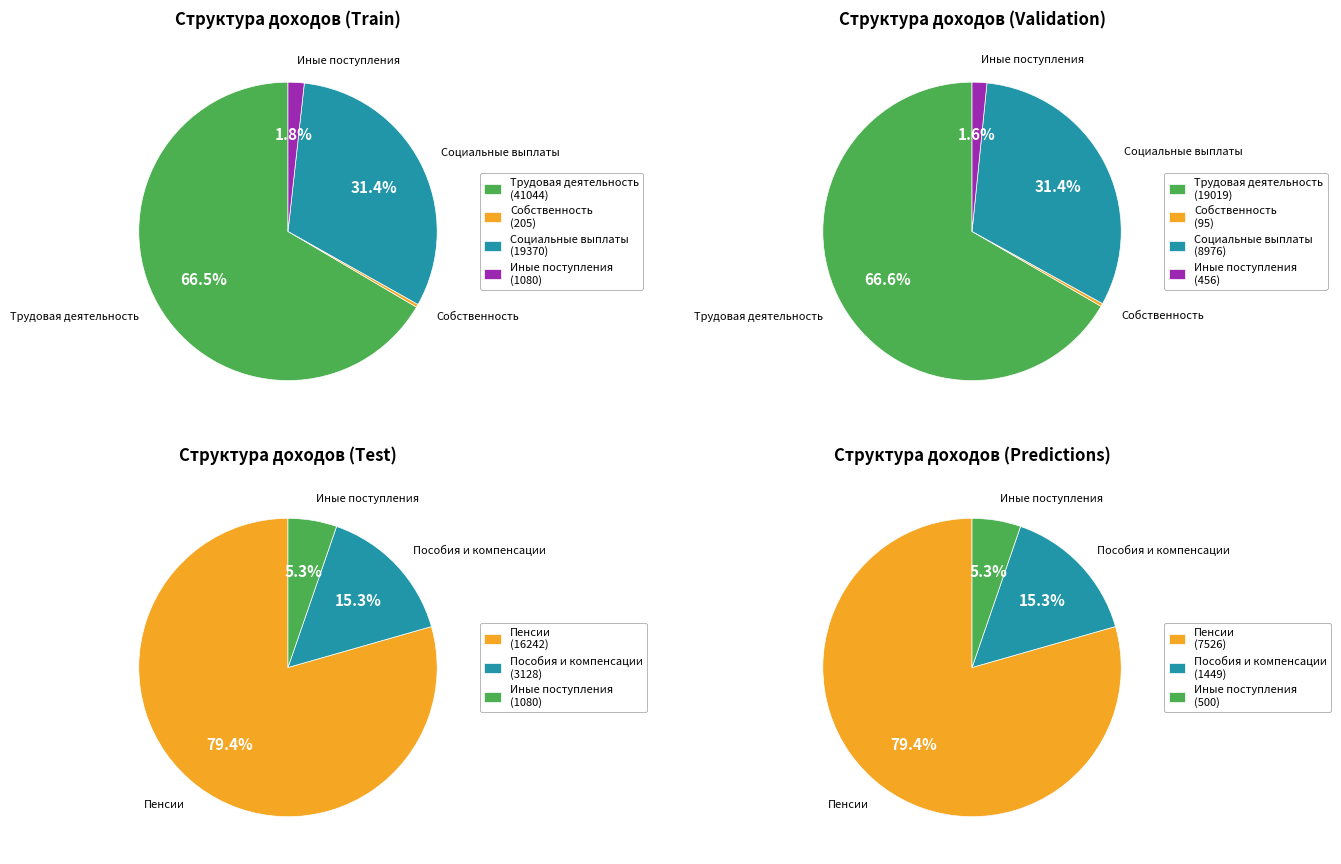

What percentage is NOT represented by Социальные выплаты?

68.6%